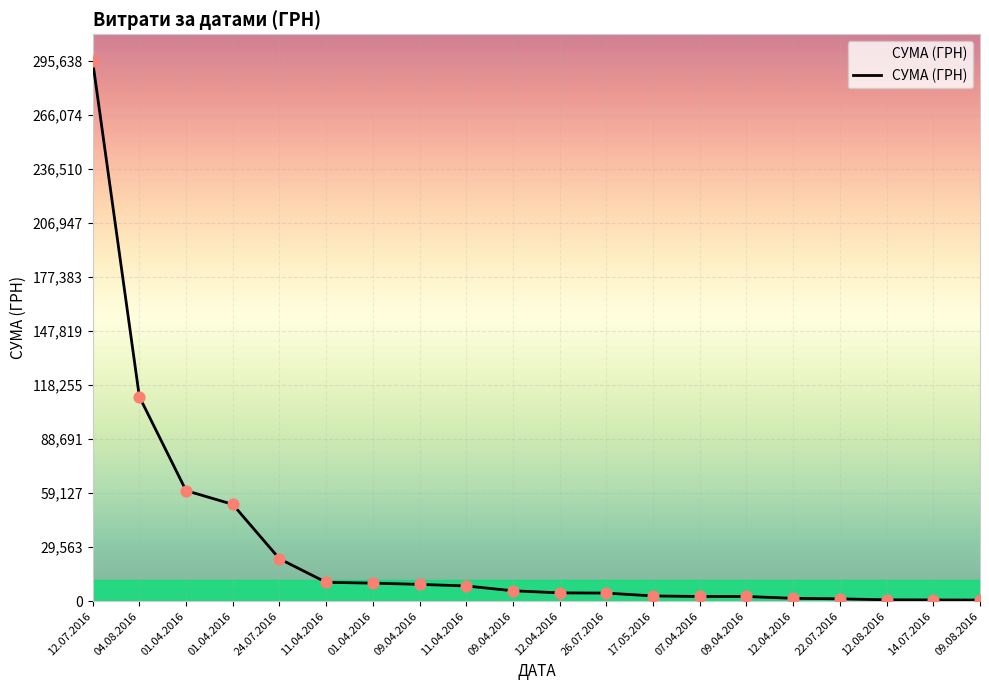

Approximately how many times larger is the value at 12.04.2016 compared to 09.08.2016?

2.5